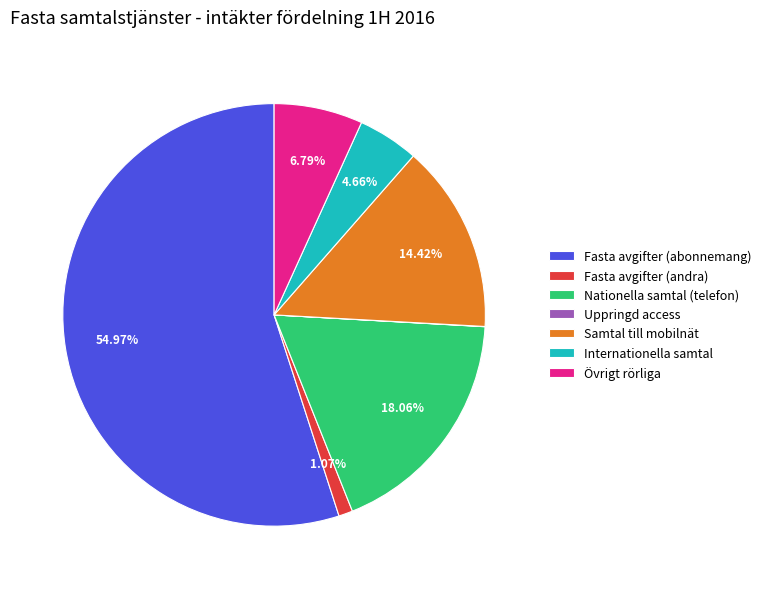

What is the largest slice in the pie chart?

Fasta avgifter (abonnemang)